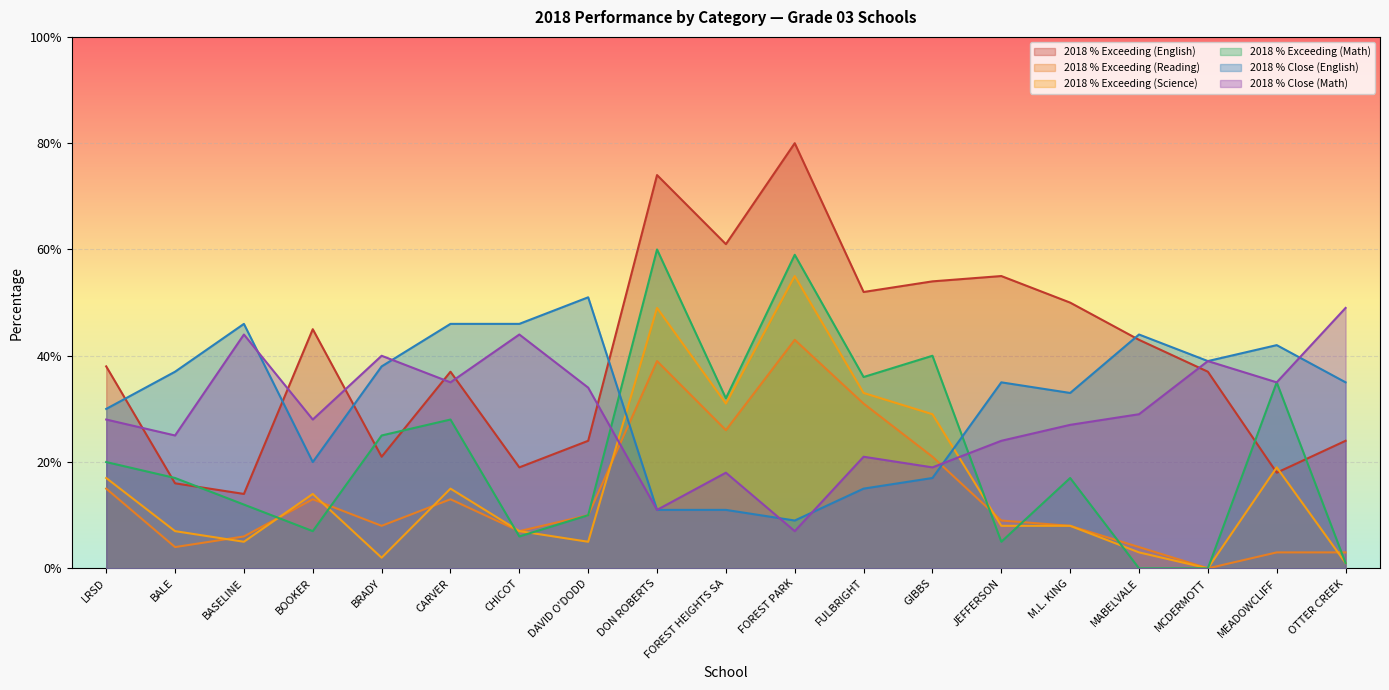

Count the 2018 % Close (English) values in the range 0 to 1.

19